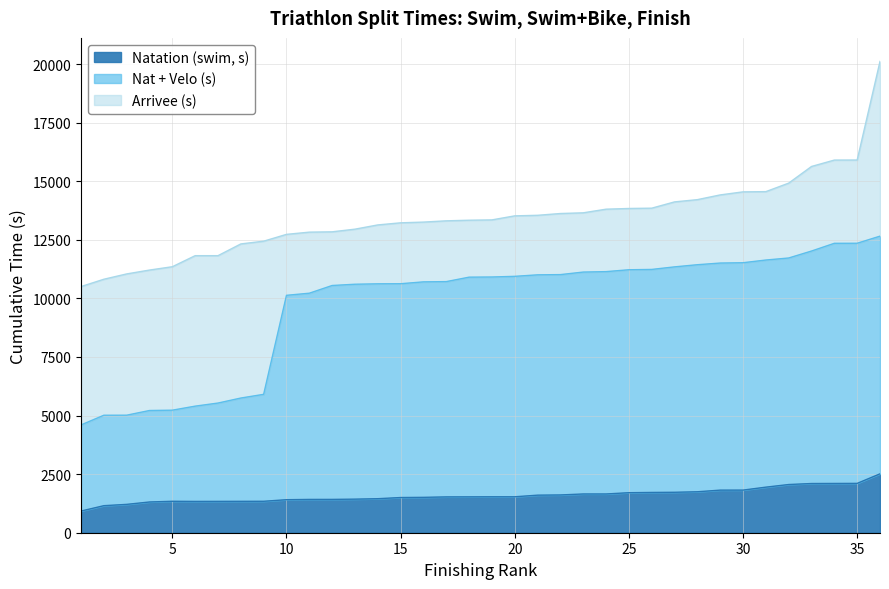

True or false: Arrivee (s) and Natation (swim, s) intersect in this chart.

False